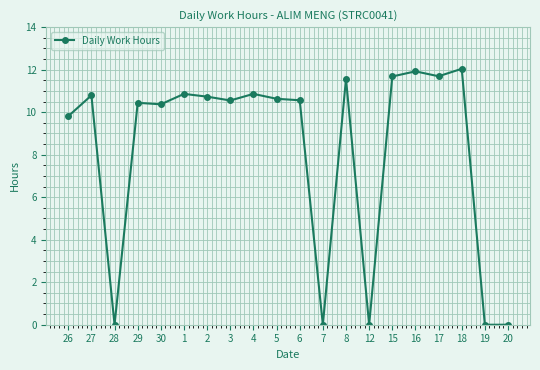

Reading right to left, extract all data points from this chart.

0.0	0.0	12.0	11.7	11.9	11.7	0.0	11.6	0.0	10.6	10.6	10.9	10.6	10.7	10.9	10.4	10.4	0.0	10.8	9.8